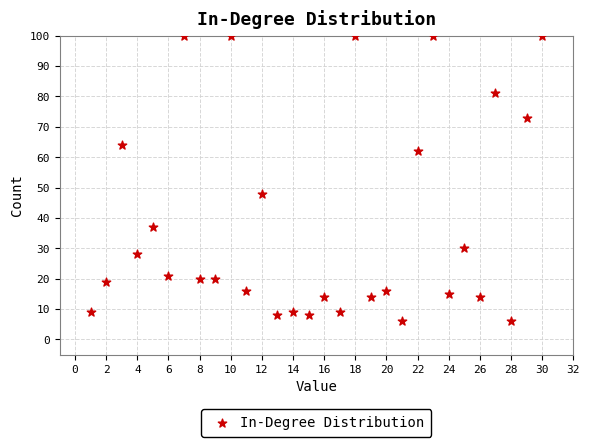

What is the range of X values (max minus min)?

29